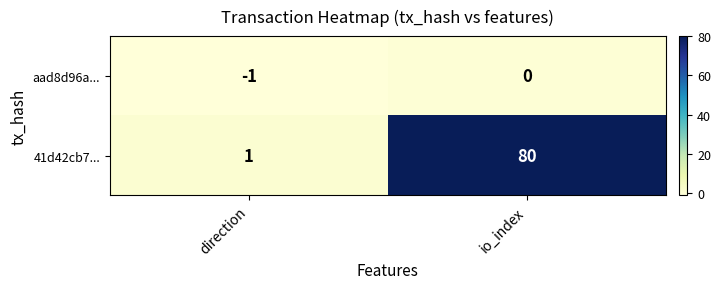

Rank the series by their average value, from highest to lowest.

41d42cb7..., aad8d96a...